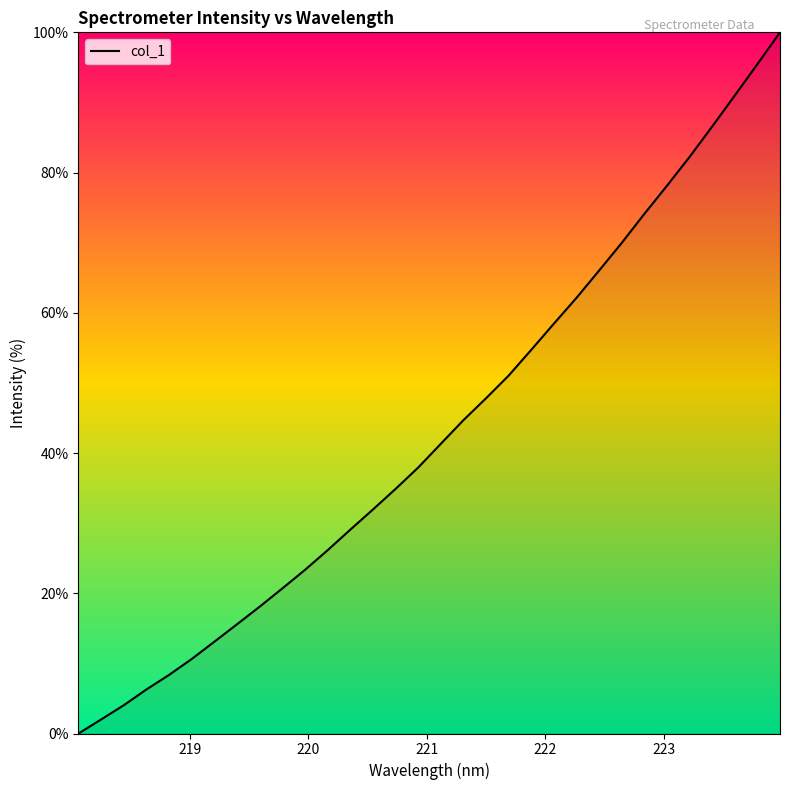

True or false: there are more than 2 points higher than both neighbors.

False